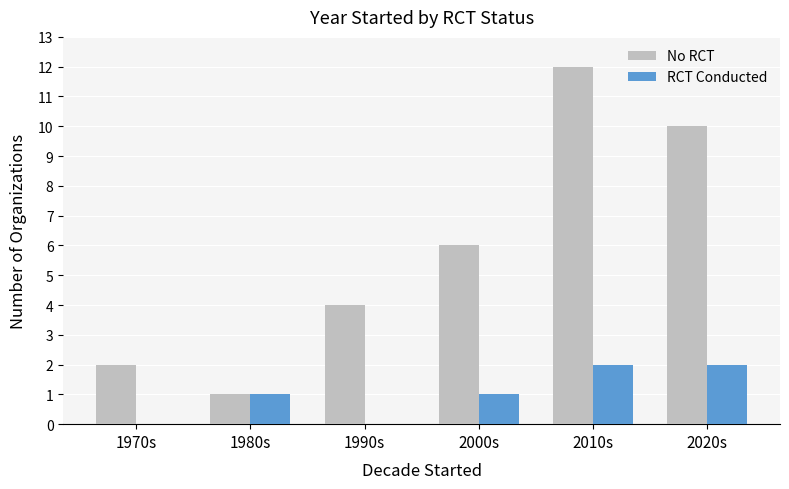

At which label does No RCT reach its peak?

2010s